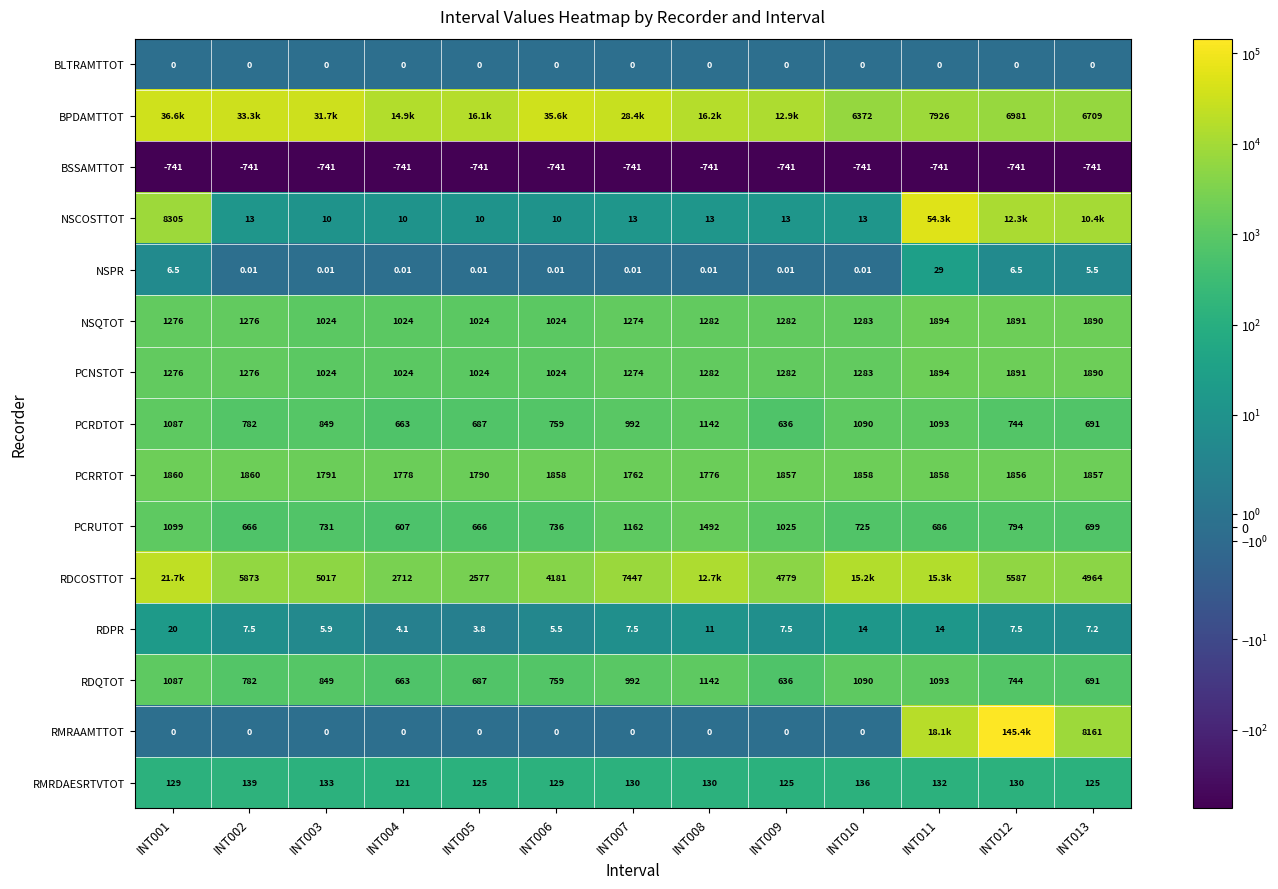

List the labels in order of BPDAMTTOT value, largest first.

INT001, INT006, INT002, INT003, INT007, INT008, INT005, INT004, INT009, INT011, INT012, INT013, INT010